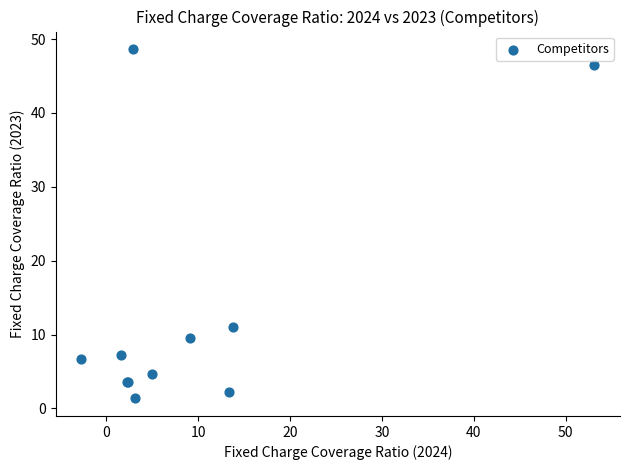

What Y value in the scatter plot is closest to 25?

11.0